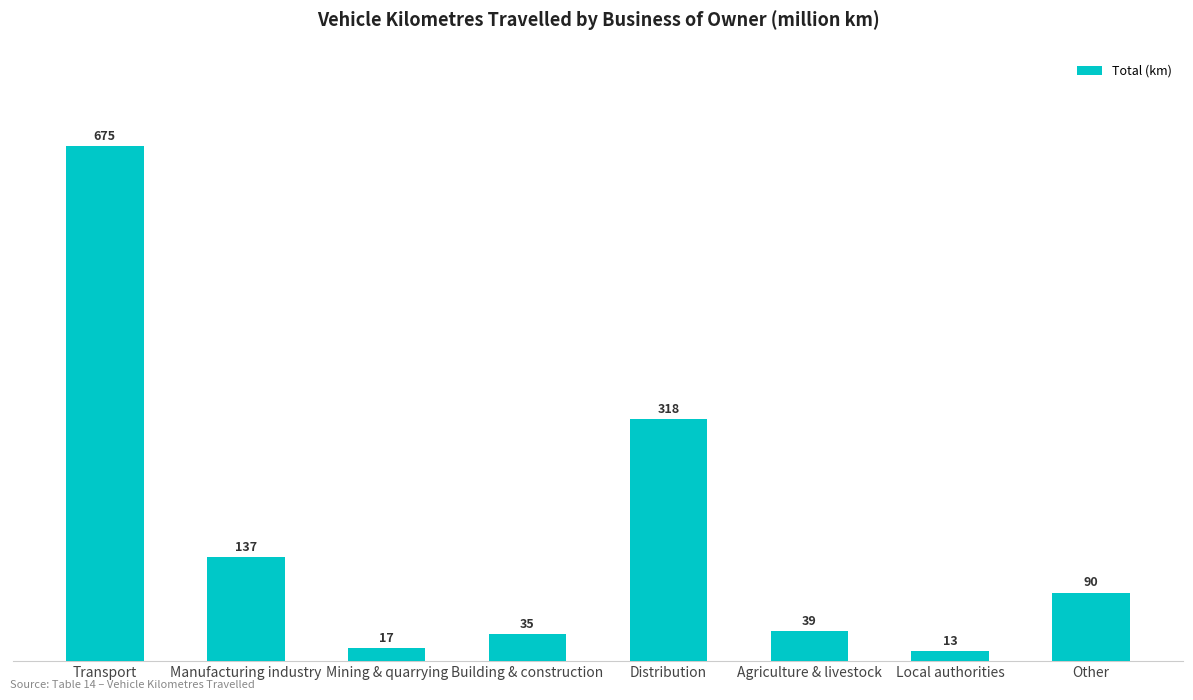

List the labels in order of value, largest first.

Transport, Distribution, Manufacturing industry, Other, Agriculture & livestock, Building & construction, Mining & quarrying, Local authorities